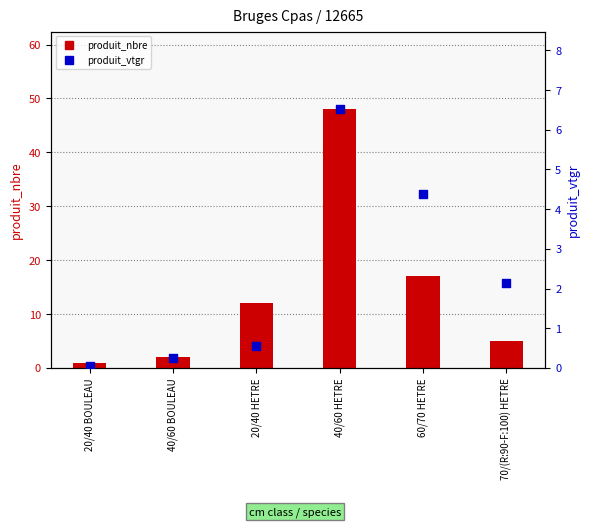

Which series has the largest total across all categories?

produit_nbre